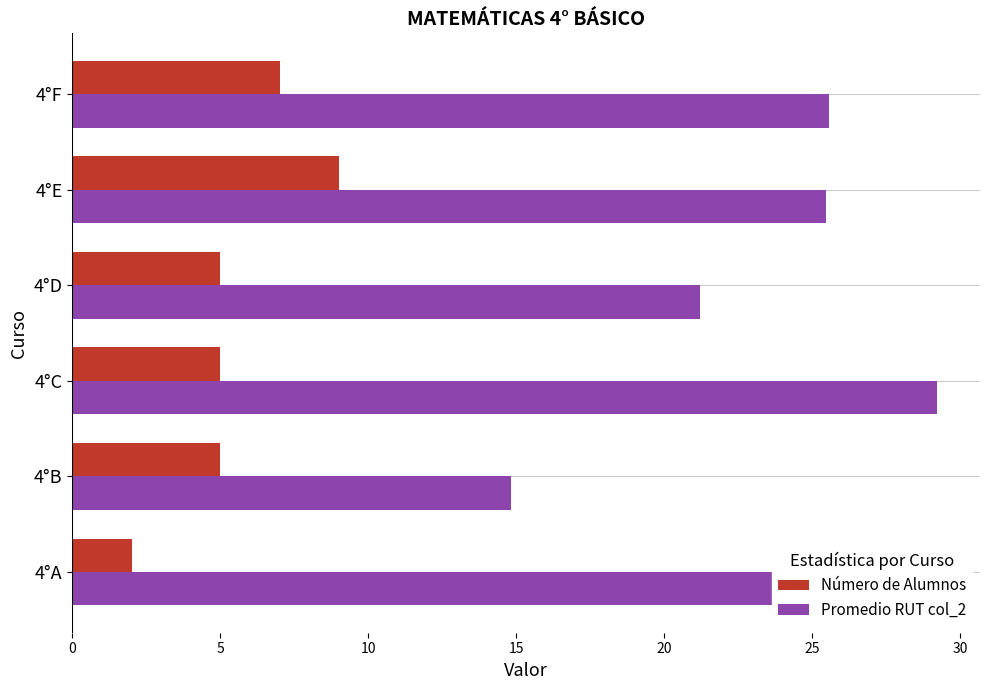

What are all the series names shown in the legend?

Número de Alumnos, Promedio RUT col_2